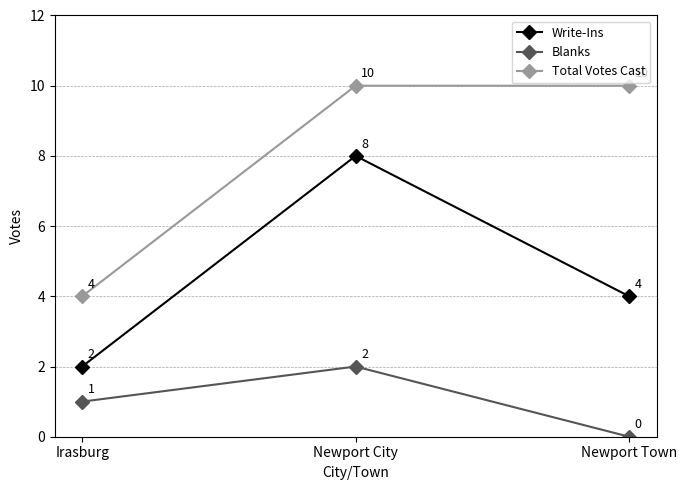

What are all the series names shown in the legend?

Write-Ins, Blanks, Total Votes Cast